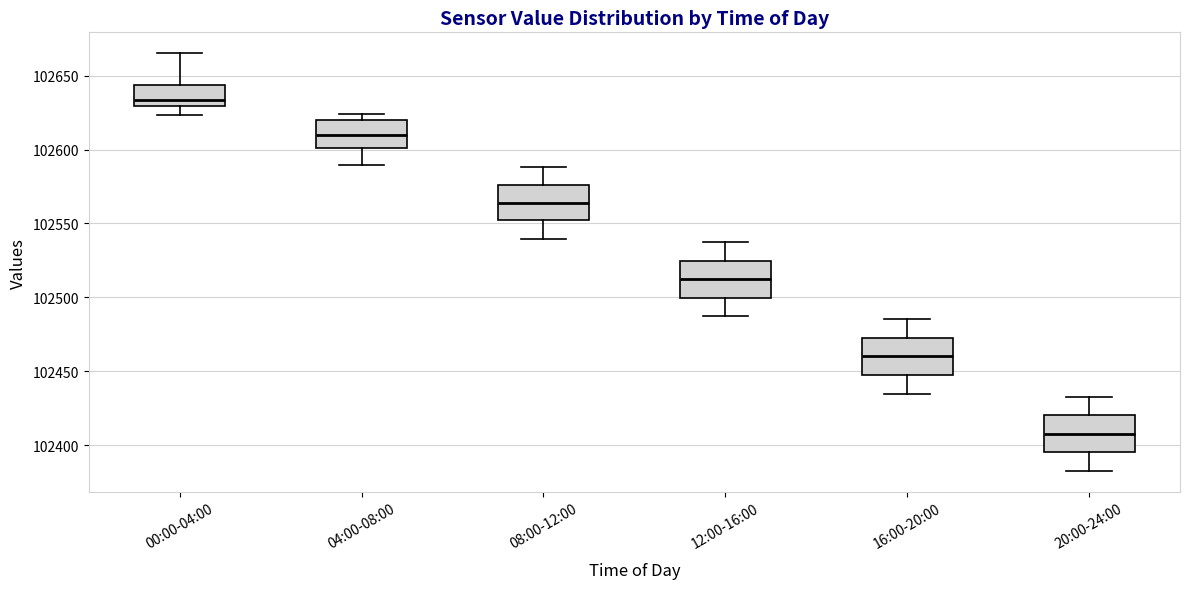

Reading left to right, transcribe this box plot: for each box, give where its median line is, the range the box spans, and where its two whiskers end, as read against the y-axis. The values are not printed on the chart, so give them approximately, as read against the axis.

00:00-04:00: median 102635, box 102630 to 102645, whiskers 102625 to 102665
04:00-08:00: median 102610, box 102600 to 102620, whiskers 102590 to 102625
08:00-12:00: median 102565, box 102550 to 102575, whiskers 102540 to 102590
12:00-16:00: median 102510, box 102500 to 102525, whiskers 102485 to 102535
16:00-20:00: median 102460, box 102450 to 102475, whiskers 102435 to 102485
20:00-24:00: median 102410, box 102395 to 102420, whiskers 102385 to 102435